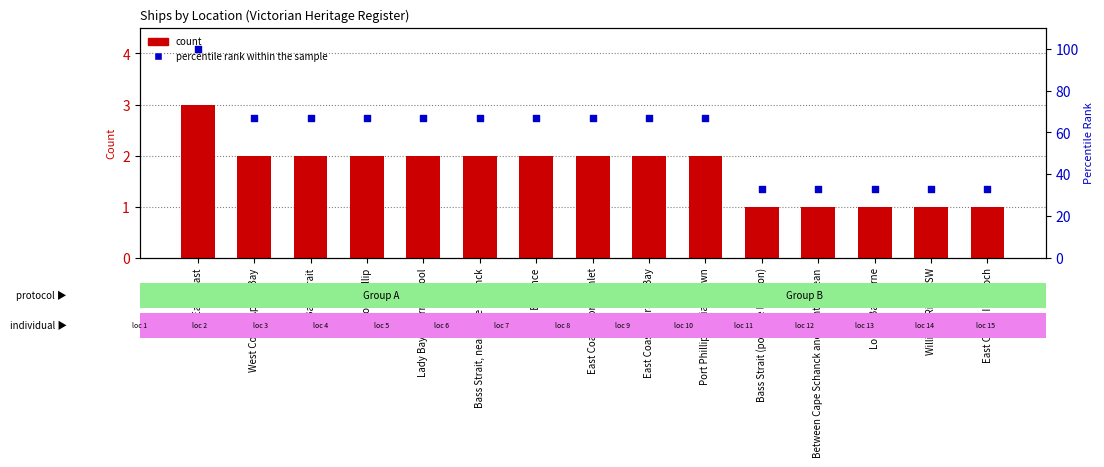

Which series has the largest total across all categories?

percentile rank within the sample